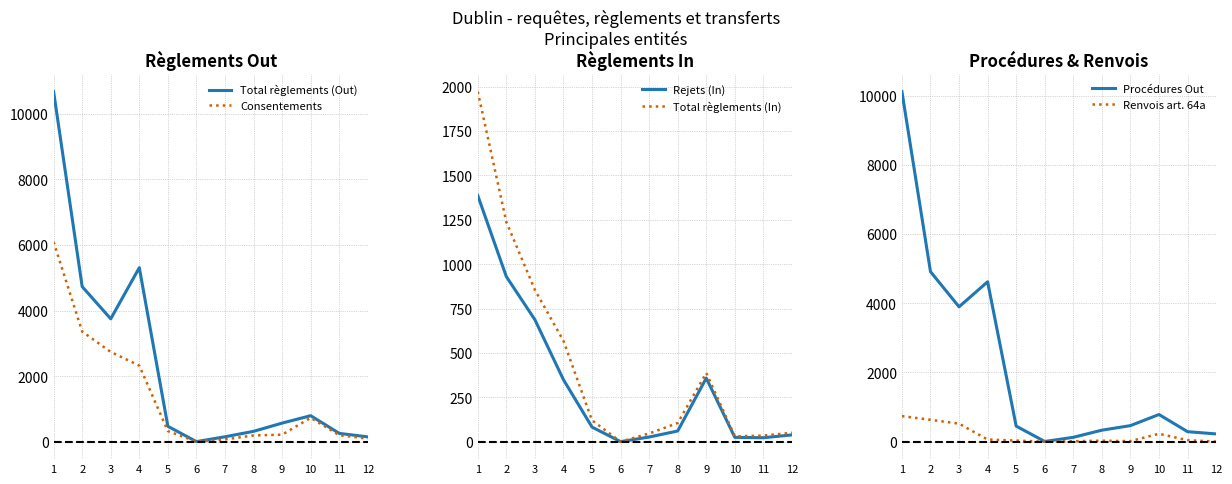

Between 9 and 4, which is larger?

4